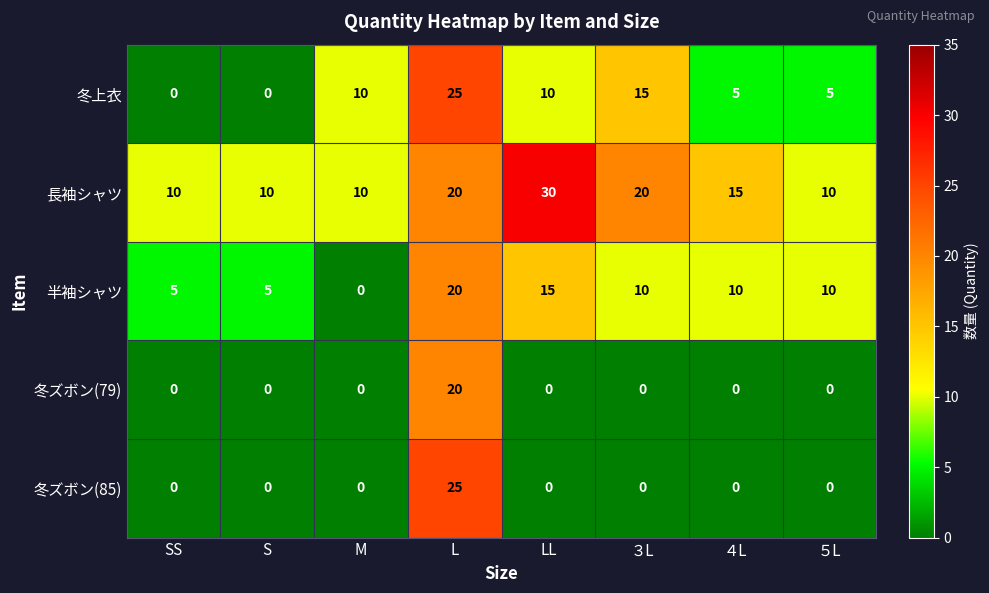

At which category is the sum across all series the highest?

L